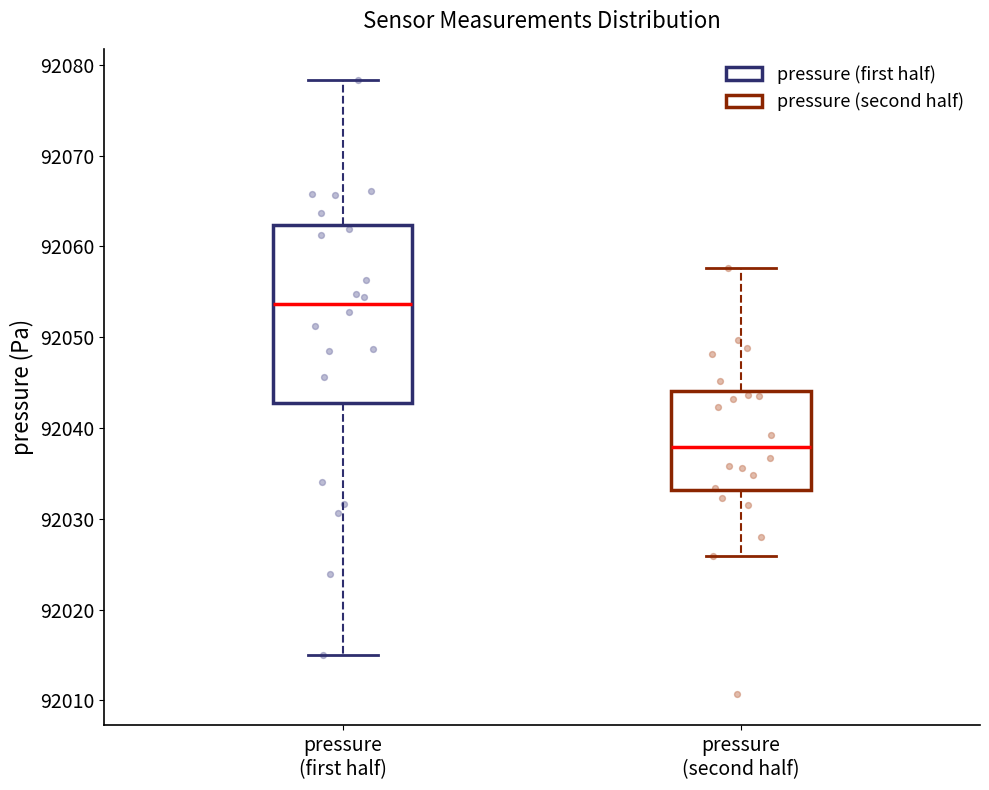

Where does the median line of the box for pressure (second half) sit on the y-axis? The values are not printed on the chart, so give them approximately, as read against the axis.

92038